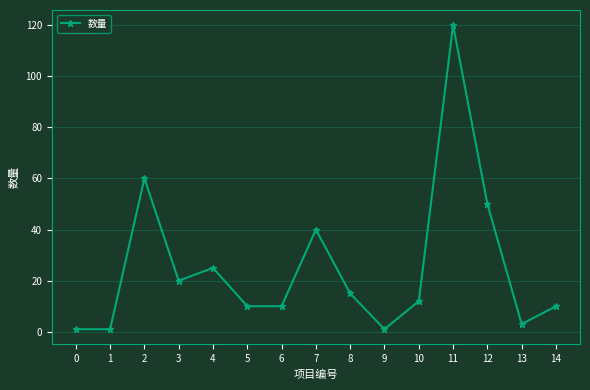

The chart shows a value of 17 at 6. True or false?

False